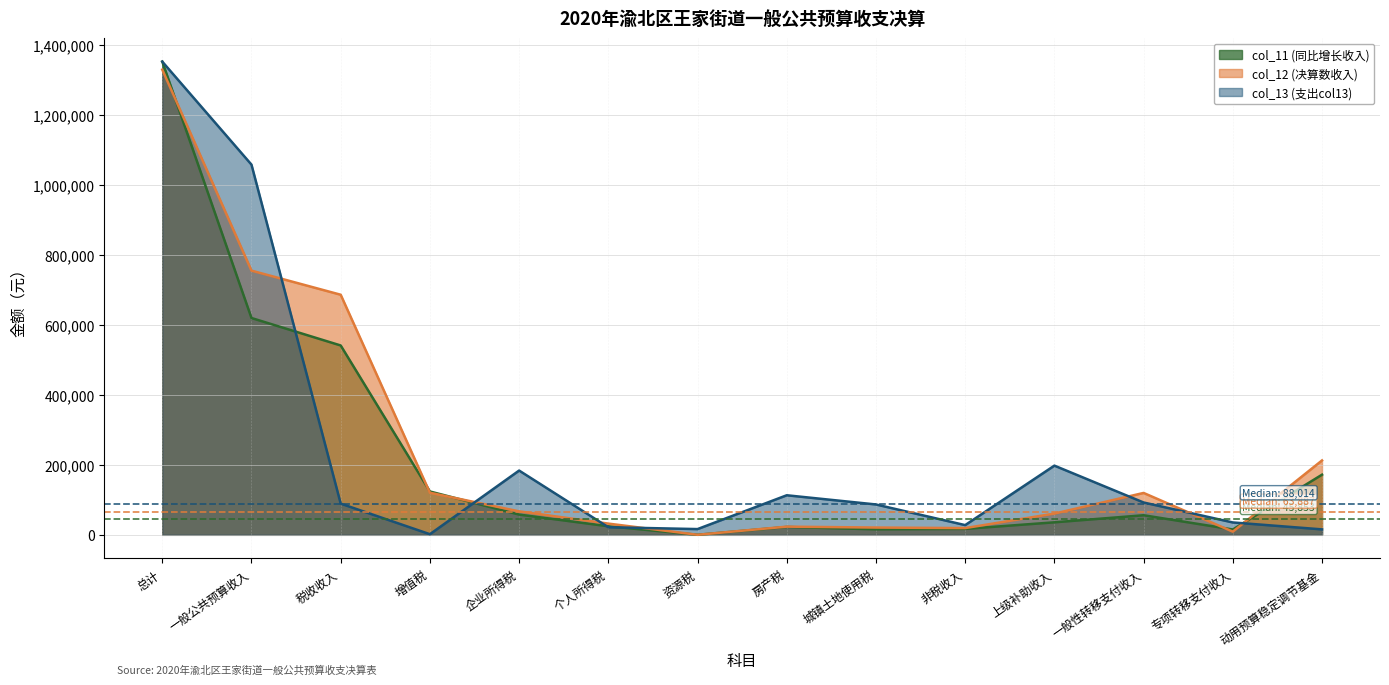

At which label is col_11 (同比增长收入) closest to 676501?

一般公共预算收入